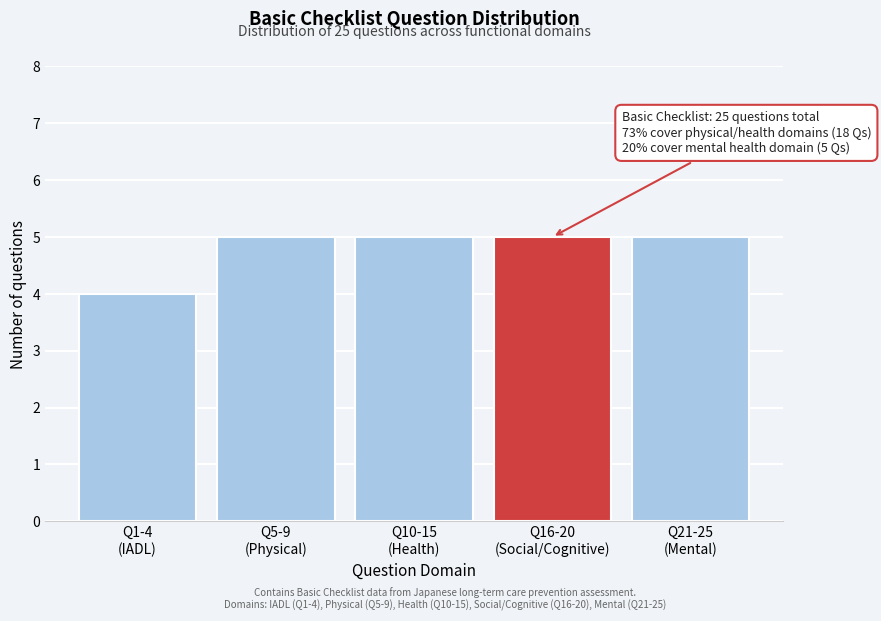

Reading left to right, what are all the values shown in this chart?

4	5	5	5	5